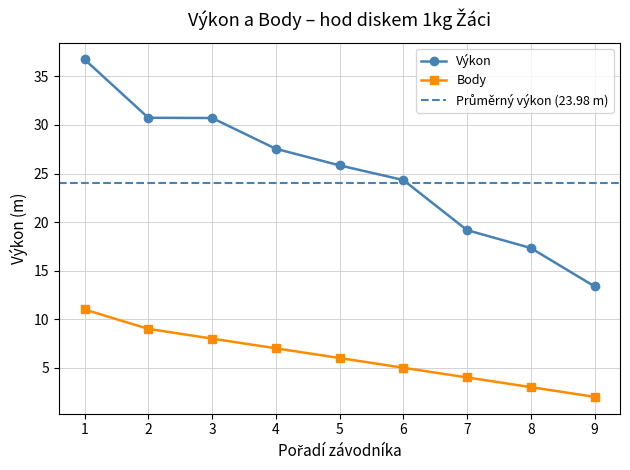

Which series has the largest total across all categories?

Výkon